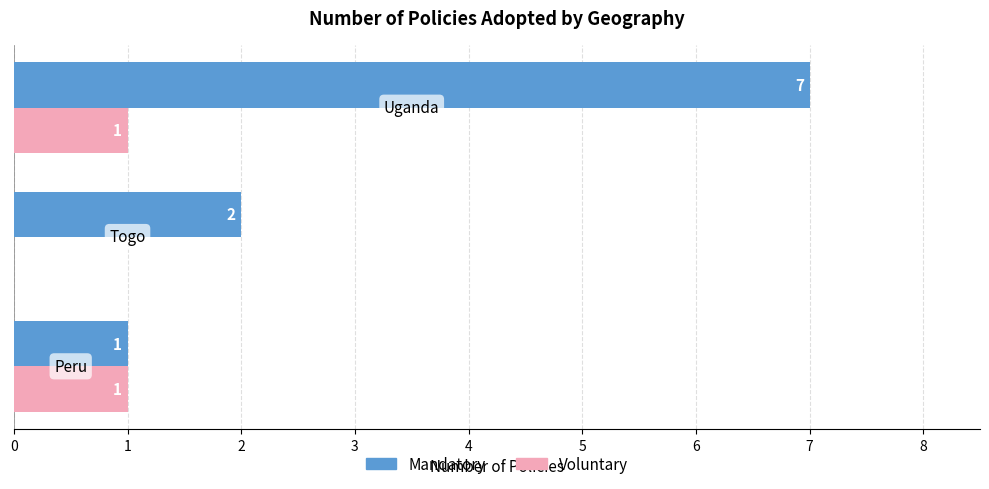

Which series has the largest total across all categories?

Mandatory